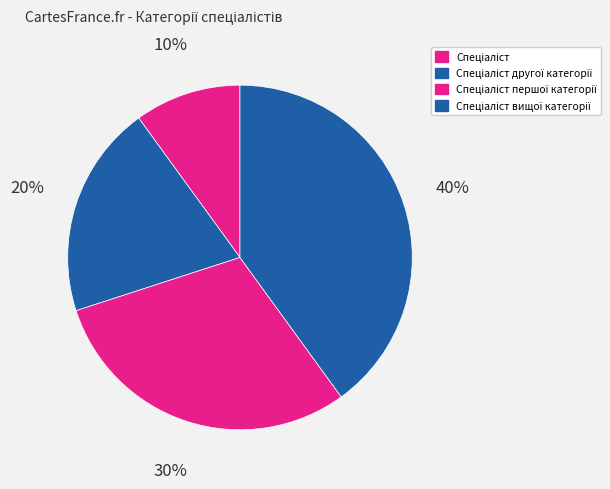

How many segments does this pie chart have?

4